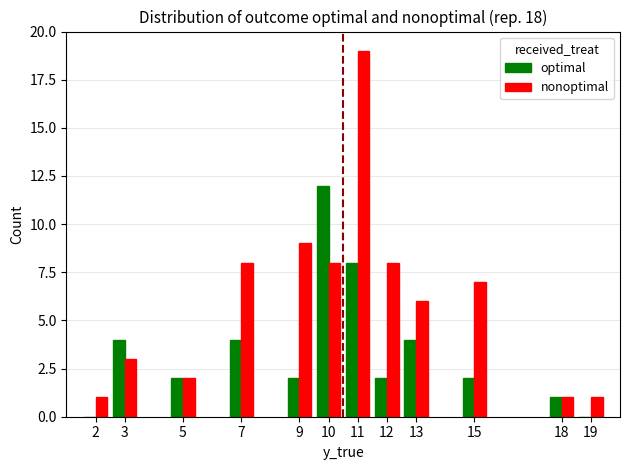

What are all the series names shown in the legend?

optimal, nonoptimal